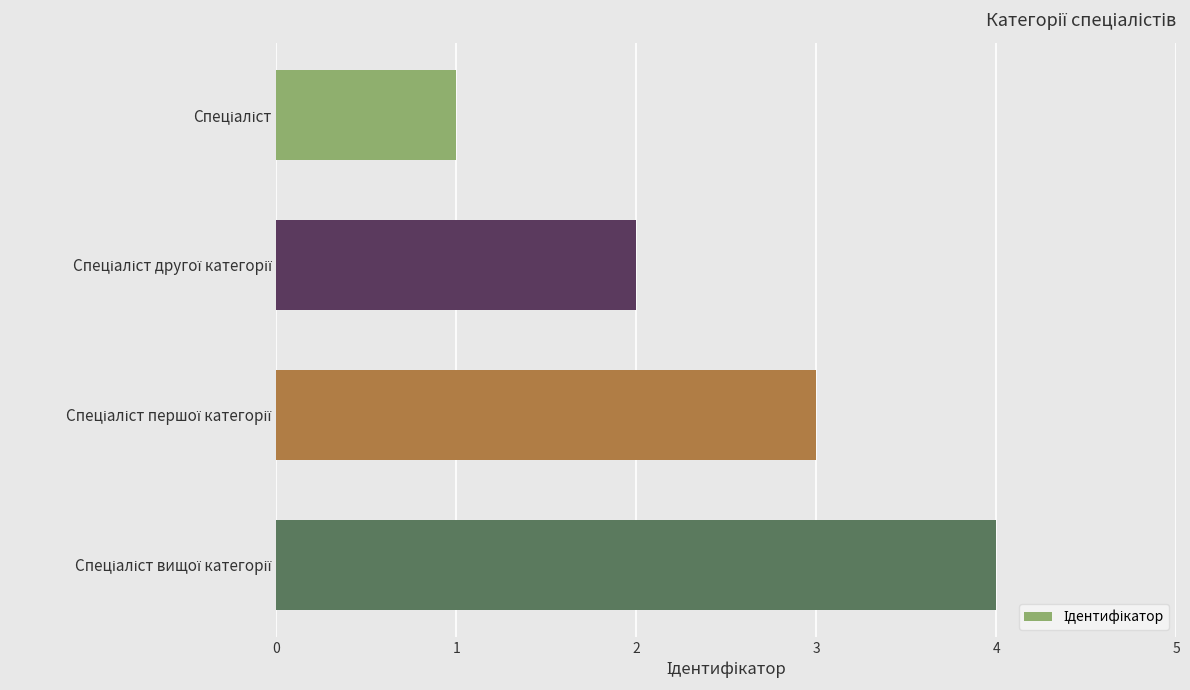

What is the greatest value displayed?

4